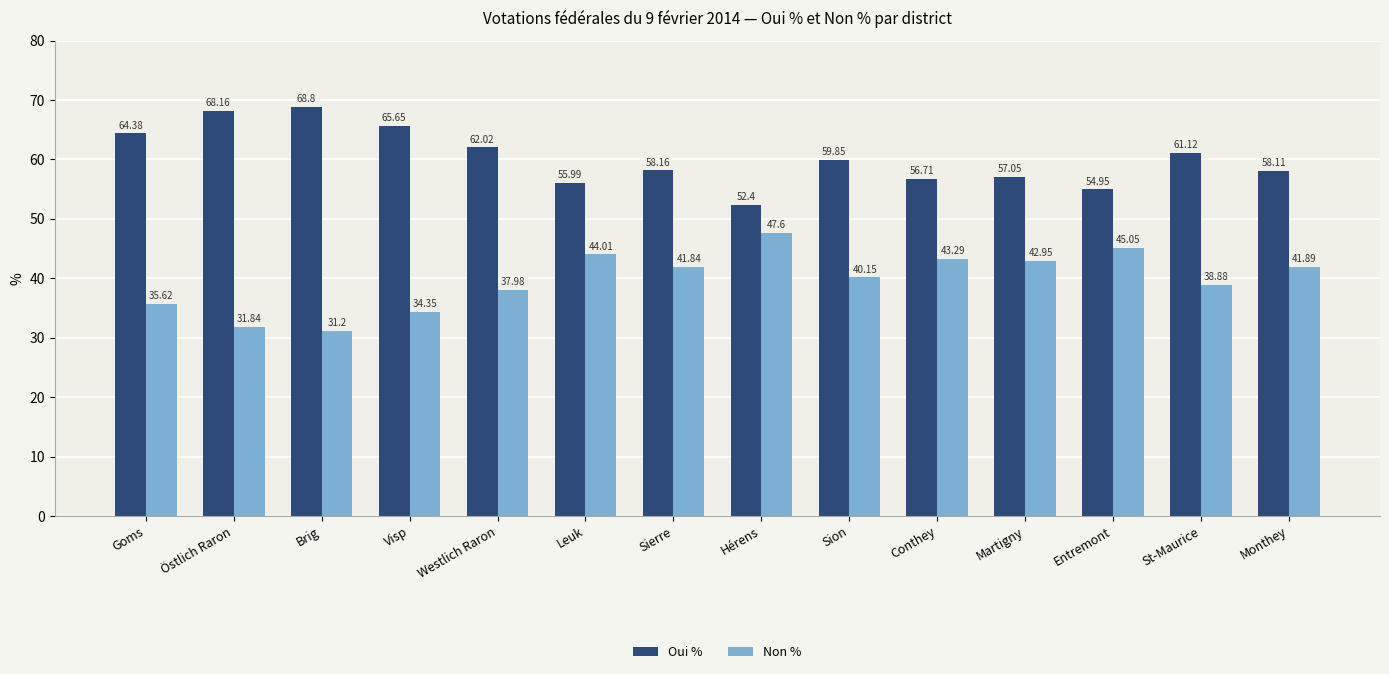

Where is Oui % nearest to the value 60?

Sion